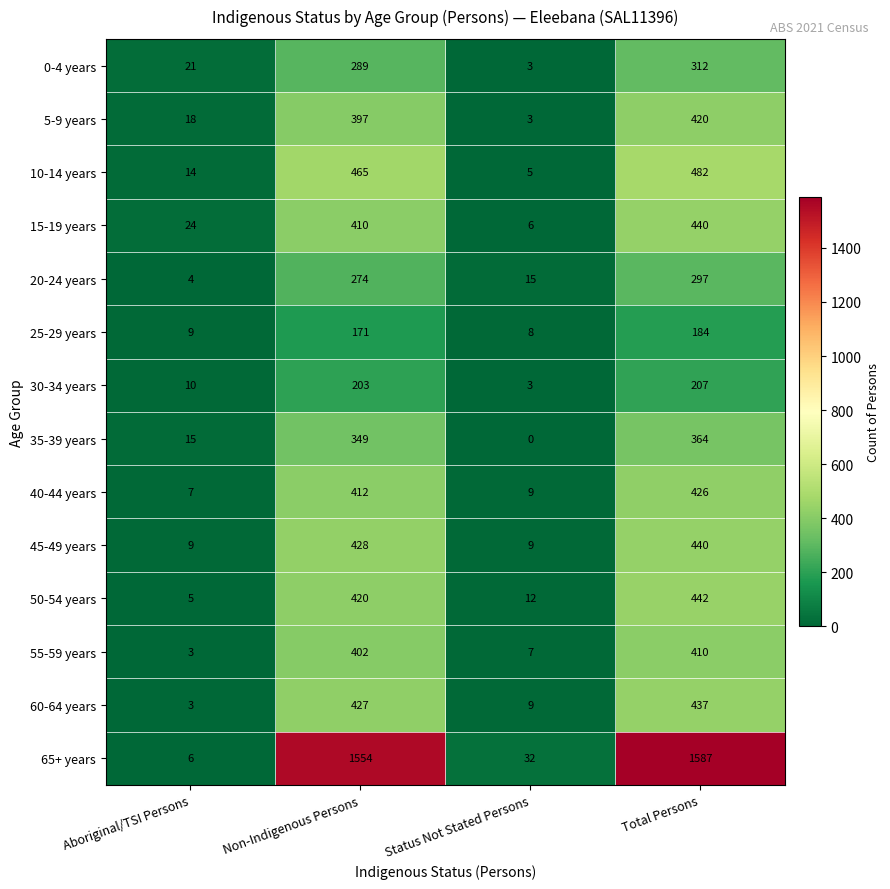

Which series has the largest range (max minus min)?

65+ years